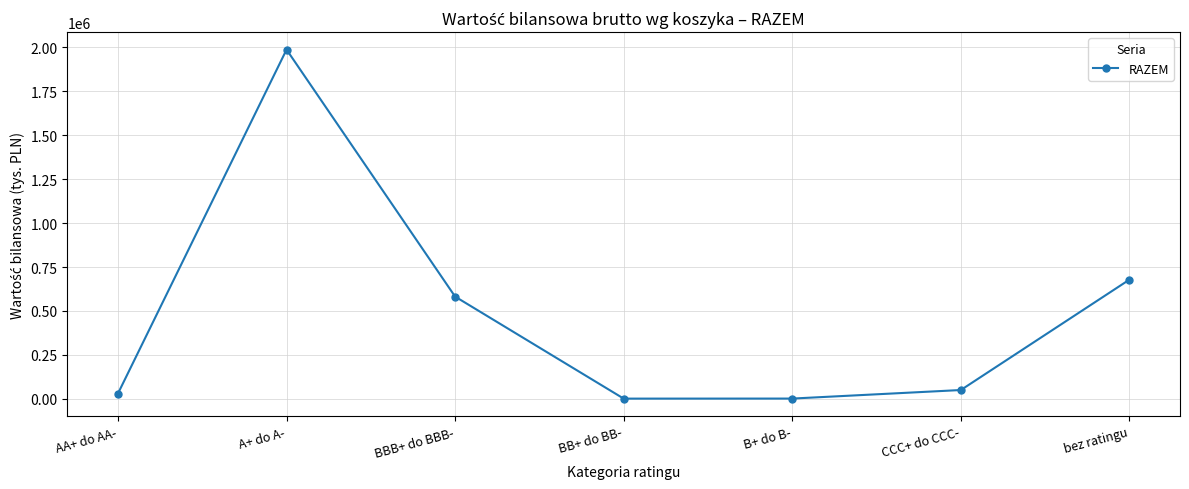

Where is the data nearest to the value 994342?

bez ratingu